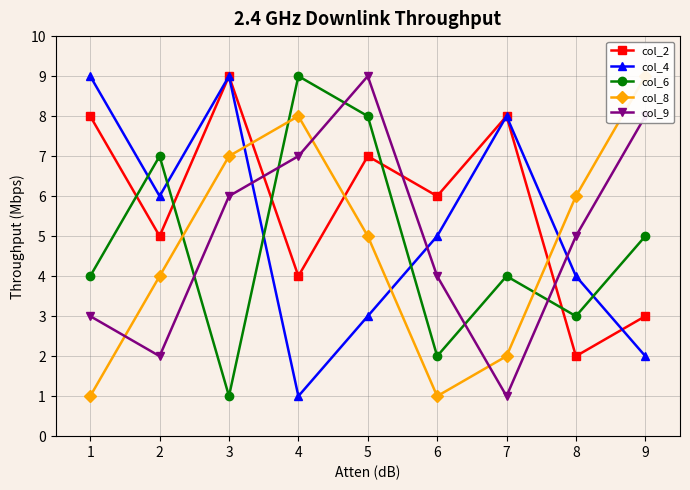

How many data points in col_2 are less than 6?

4